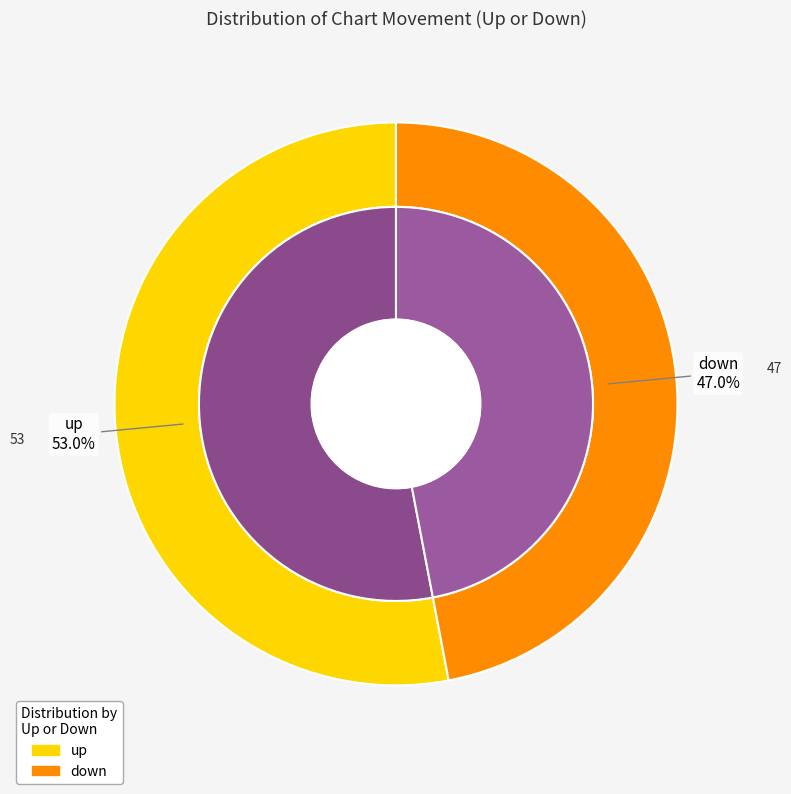

To the nearest percent, what percentage of the pie is up?

53%